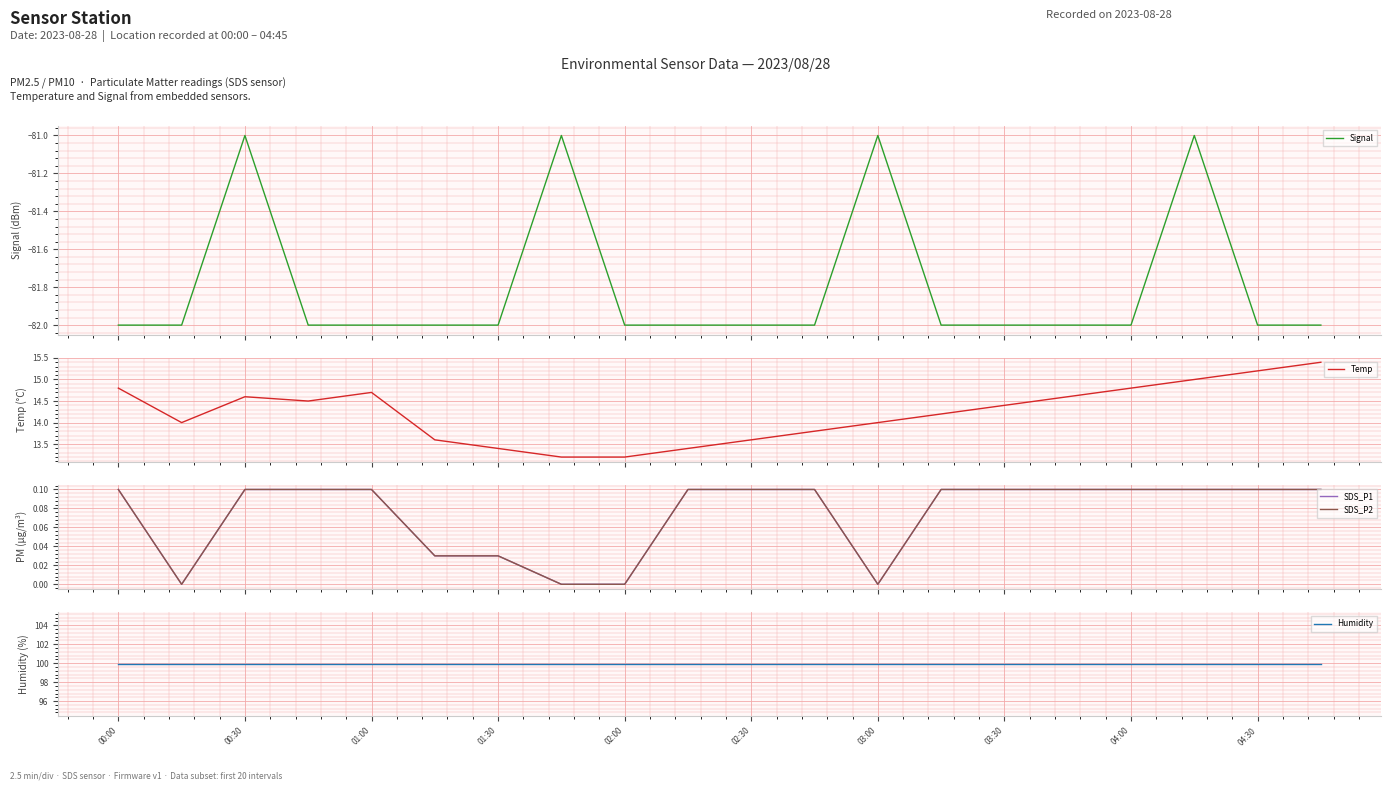

The Humidity series shows 99.9 at 01:30. True or false?

True